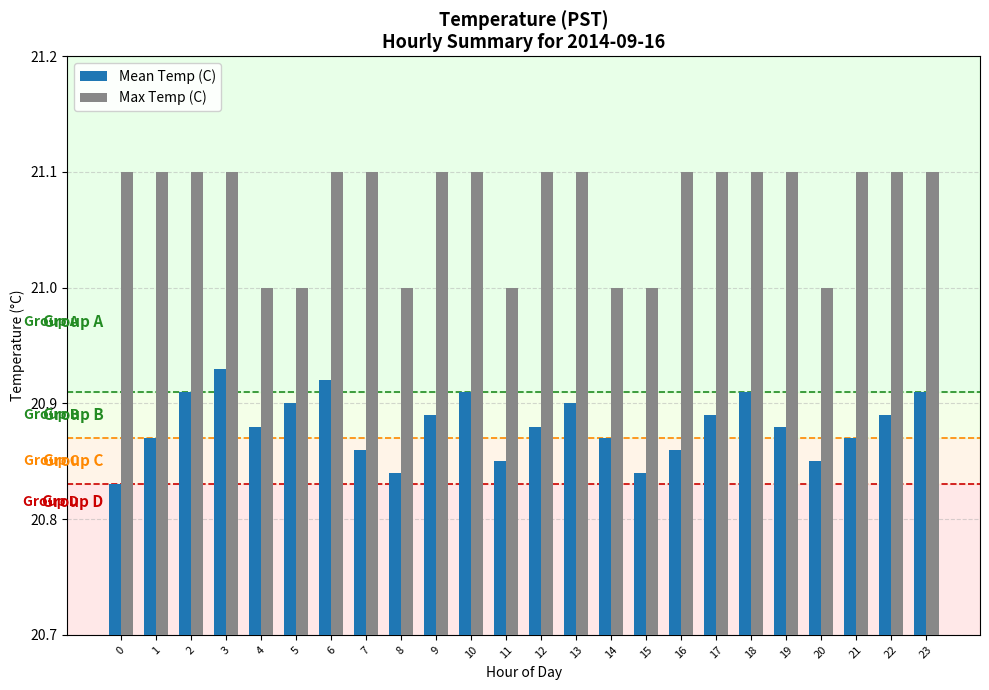

Does the chart contain stacked bars?

No